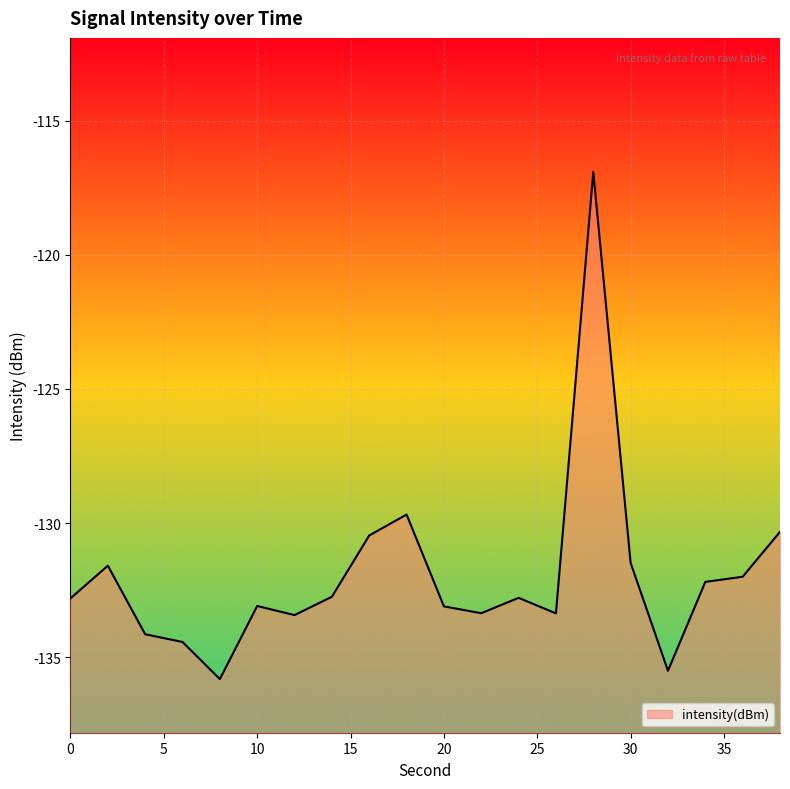

Reading left to right, extract all data points from this chart.

-132.8	-131.6	-134.1	-134.4	-135.8	-133.1	-133.4	-132.8	-130.5	-129.7	-133.1	-133.4	-132.8	-133.4	-116.9	-131.5	-135.5	-132.2	-132.0	-130.3